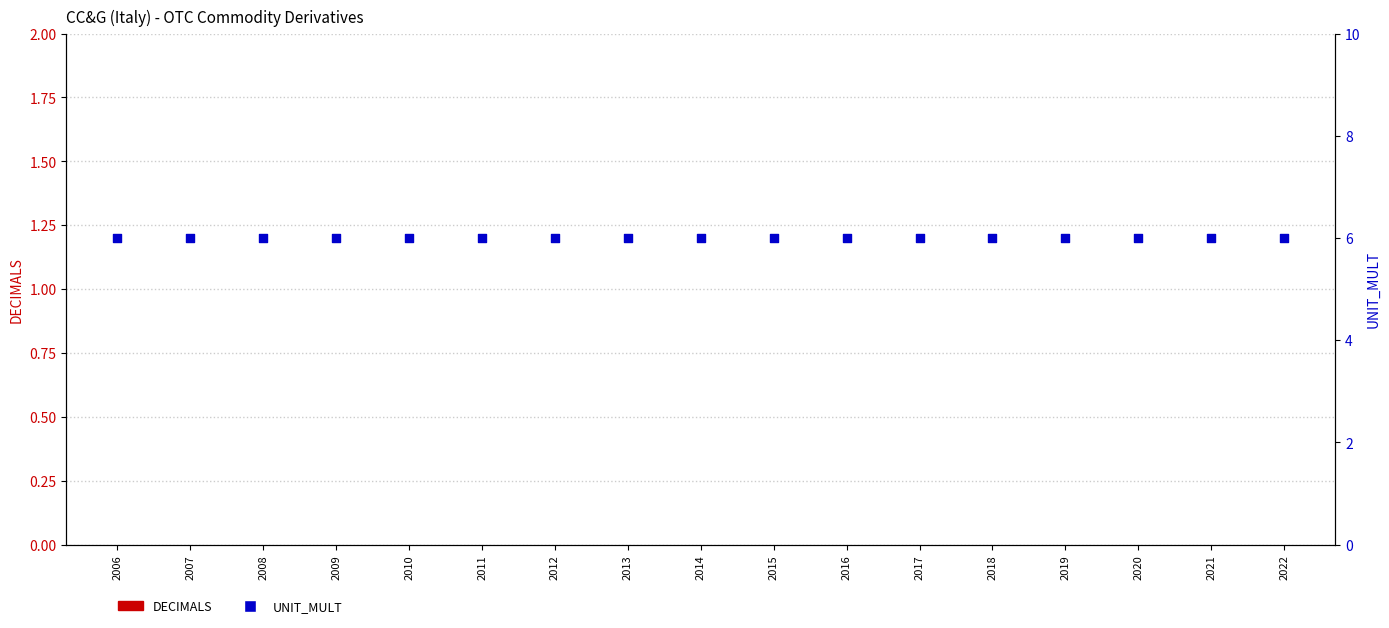

Which series reaches the minimum Y coordinate?

DECIMALS